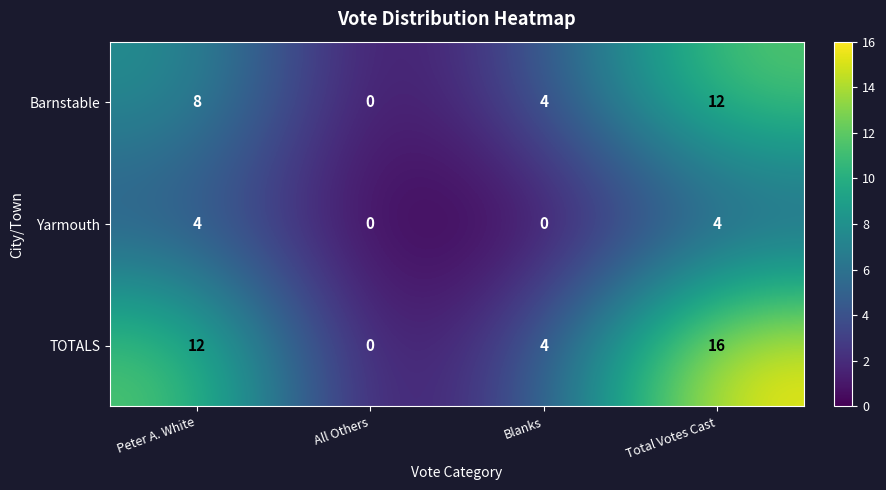

List the series in order of their overall mean, highest first.

TOTALS, Barnstable, Yarmouth